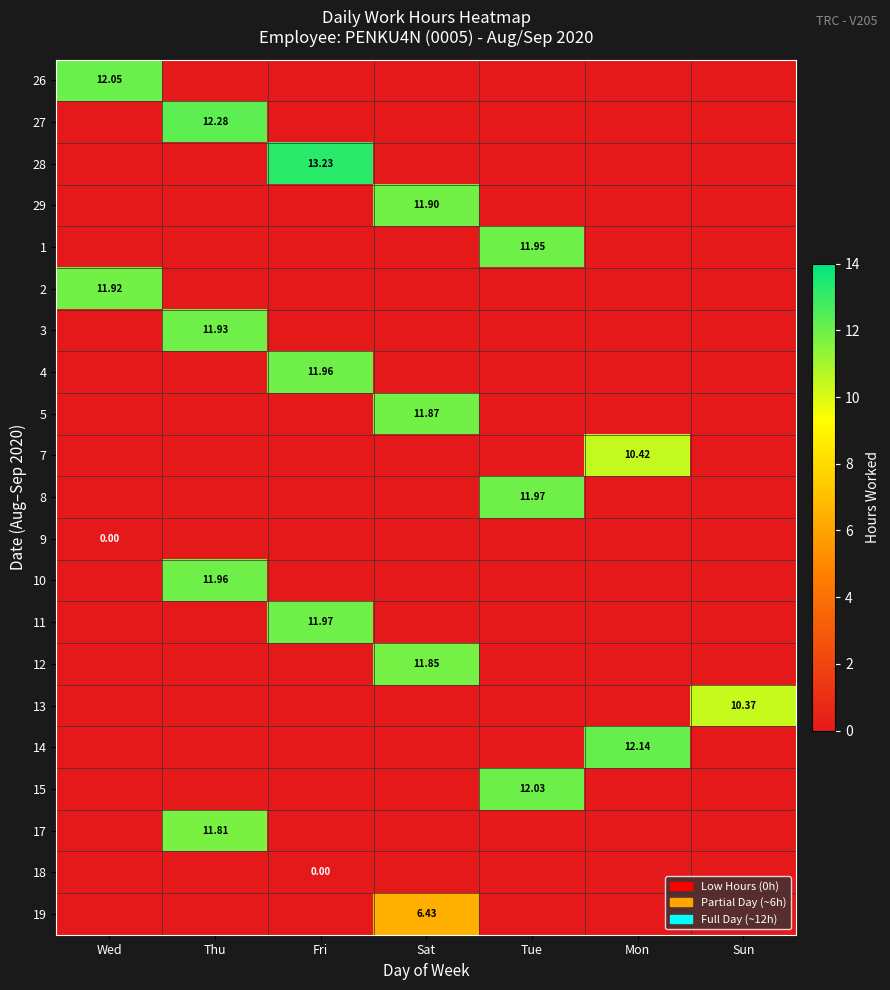

Which label corresponds to the largest value in the chart?

Fri